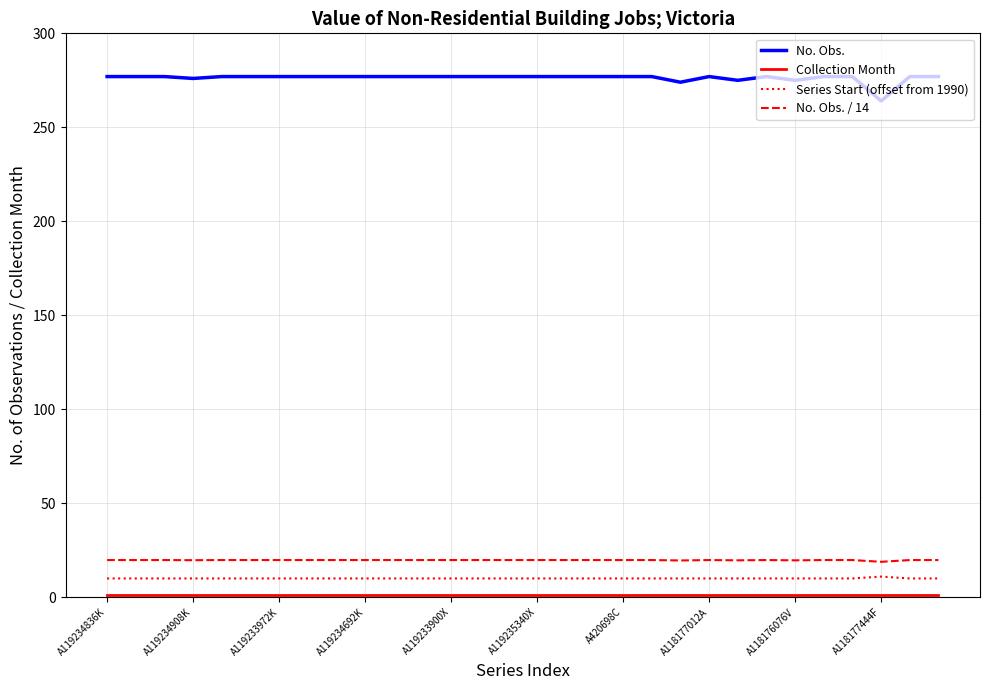

True or false: Series Start (offset from 1990) and No. Obs. cross at least once.

False